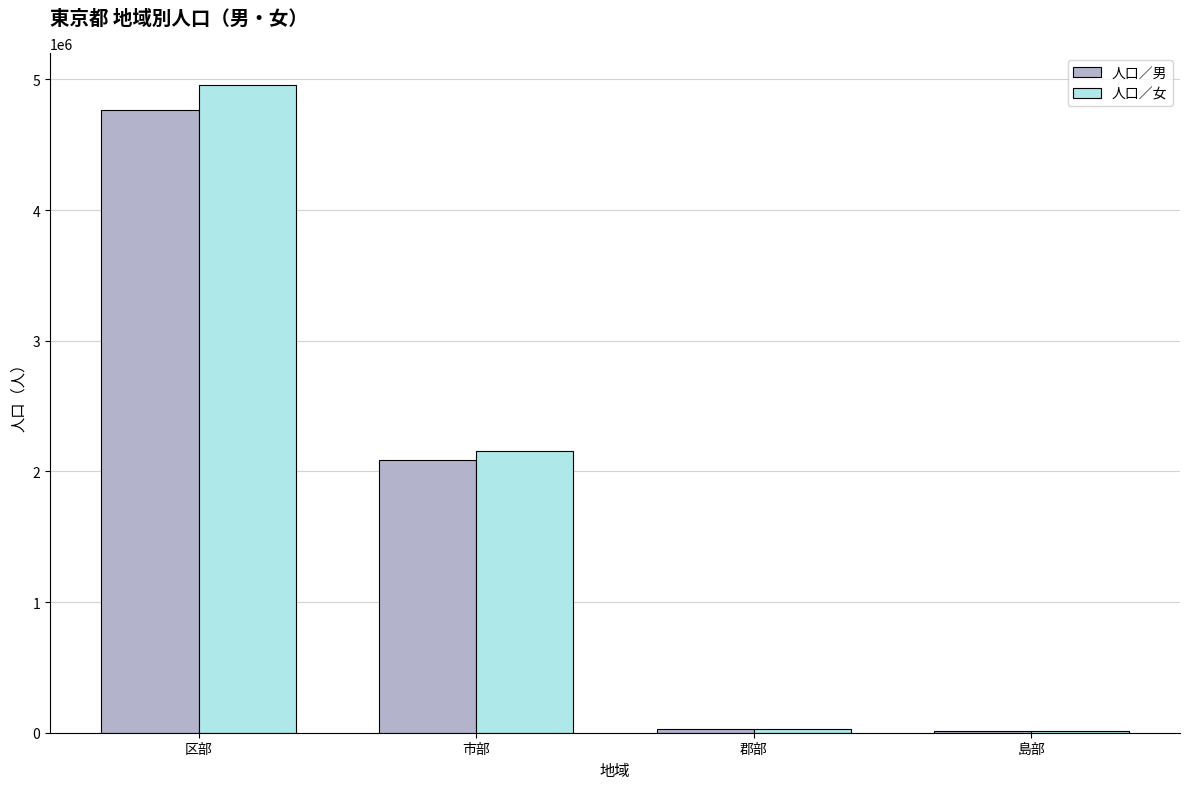

At which label is 人口／男 closest to 2387499?

市部